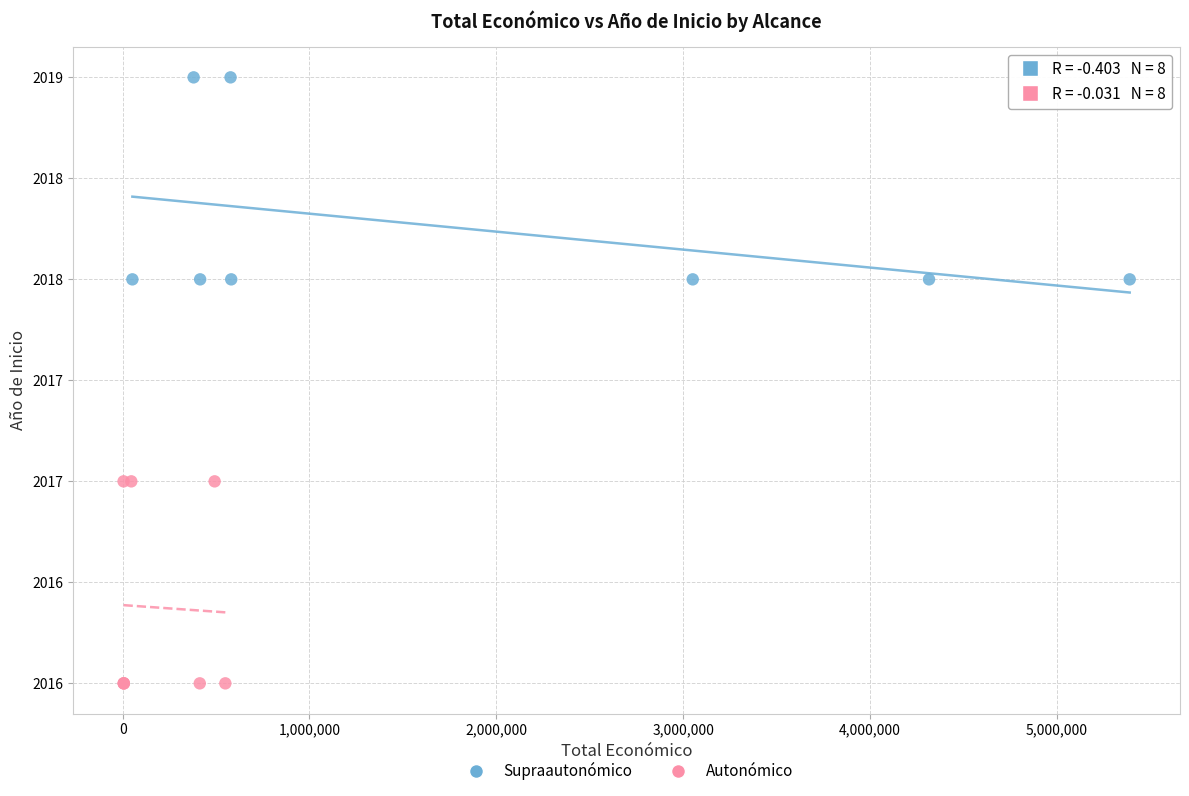

What are all the series names shown in the legend?

Supraautonómico, Autonómico